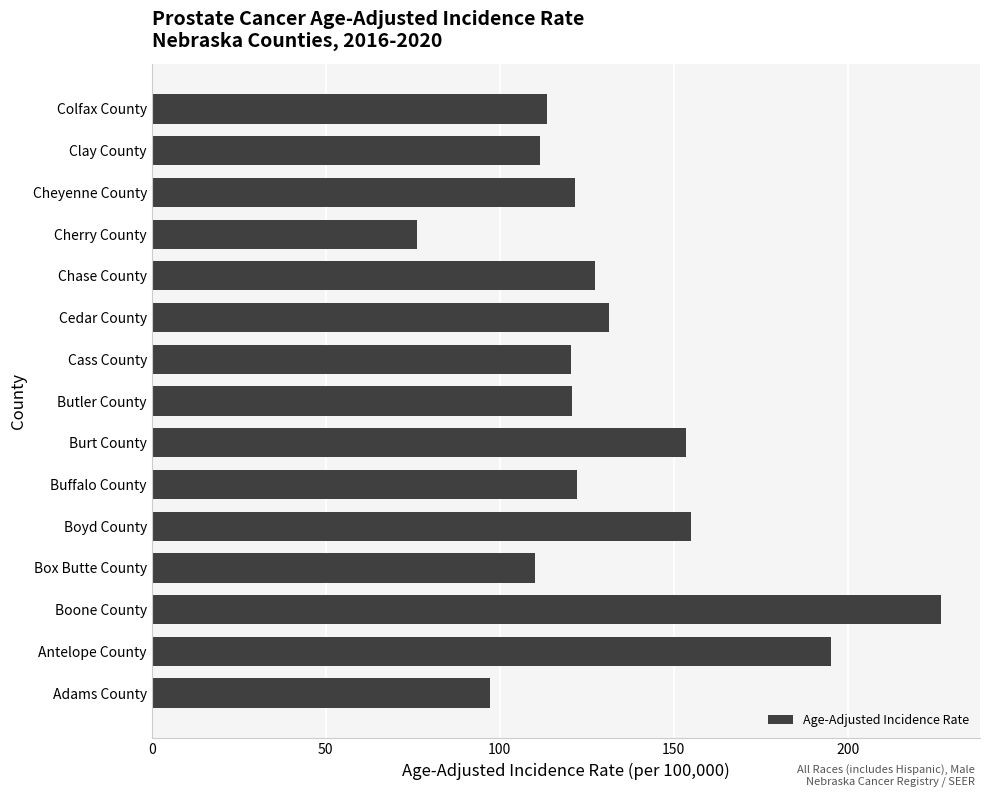

What is the average value?

132.2